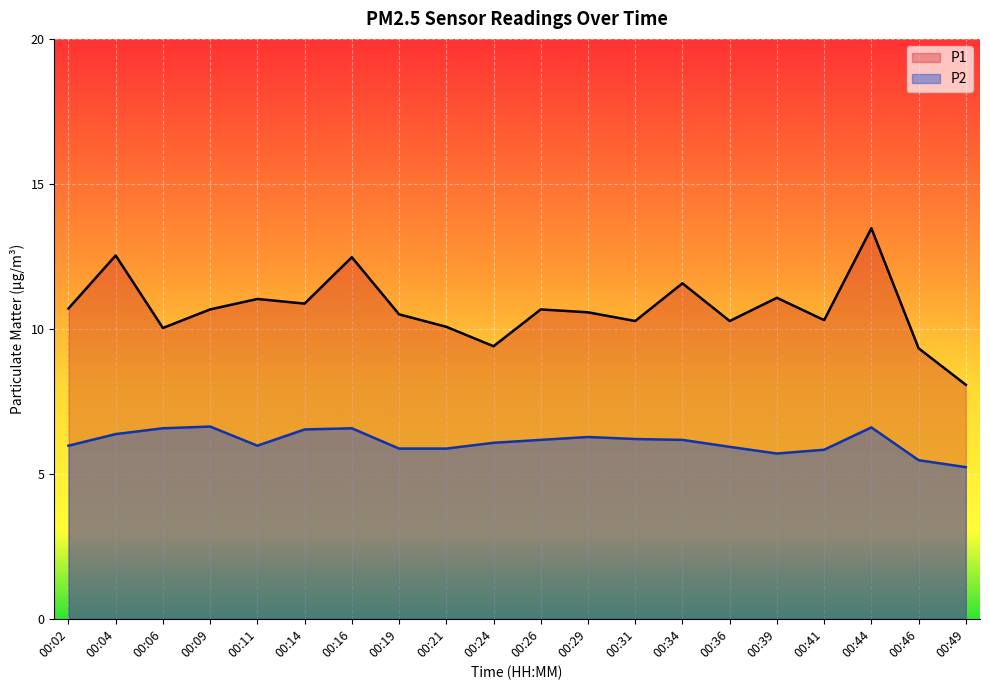

In P1, how many points are higher than both neighbors (excluding endpoints)?

7